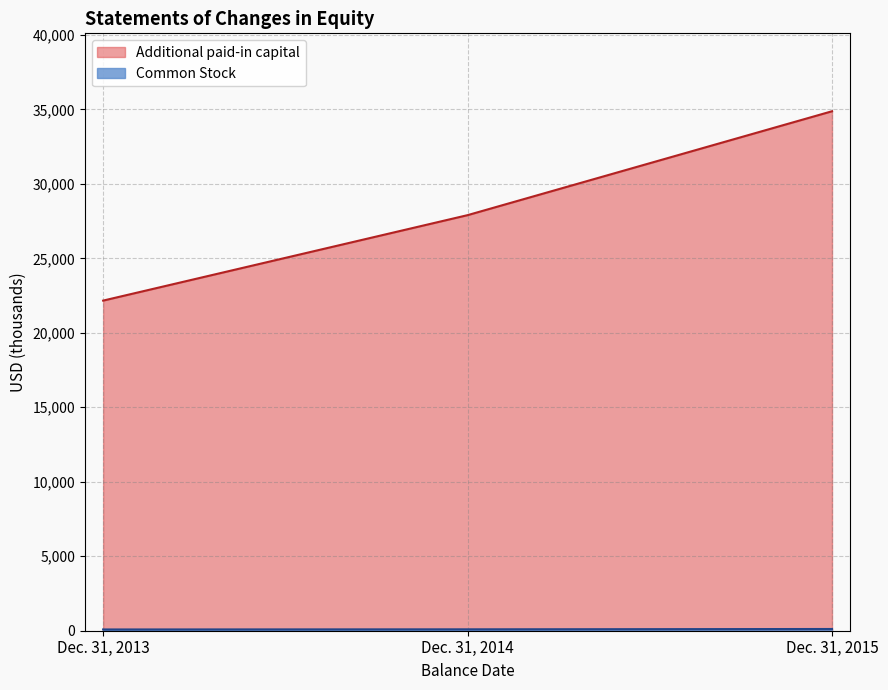

Which series has the largest total across all categories?

Additional paid-in capital